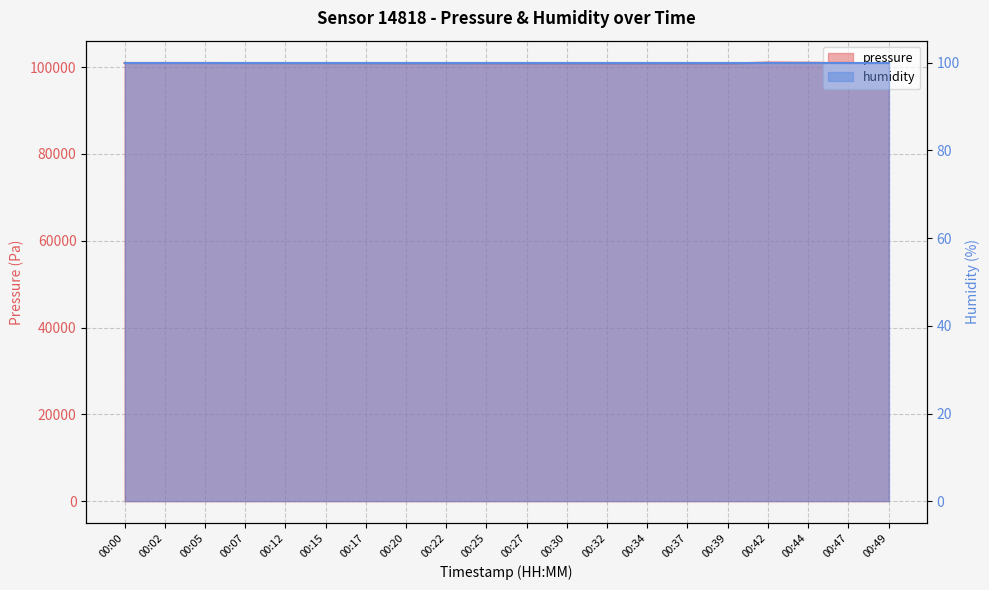

Approximately how many times larger is the value at 00:49 compared to 00:37?

1.0